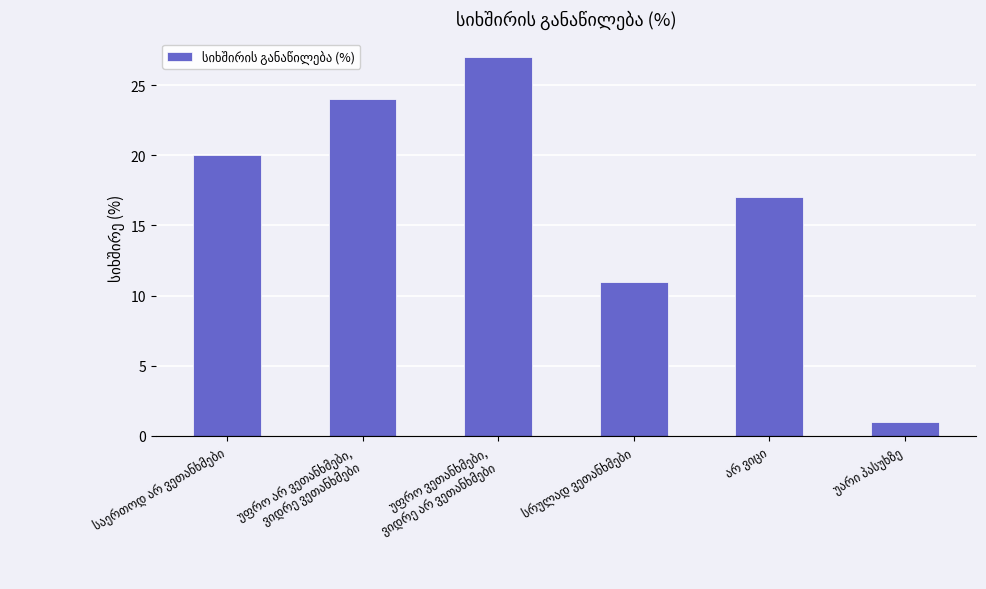

What is the average value?

17